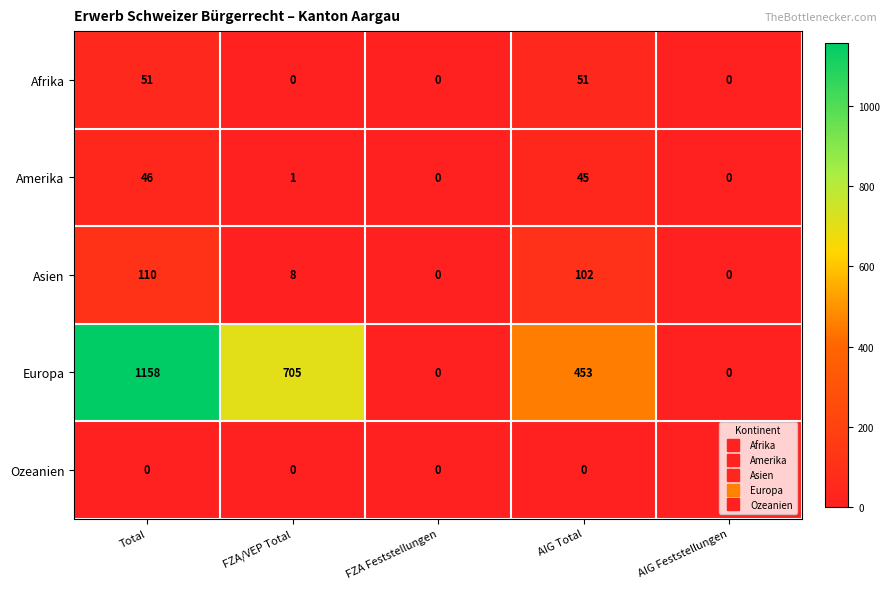

How many categories are shown in the chart?

5